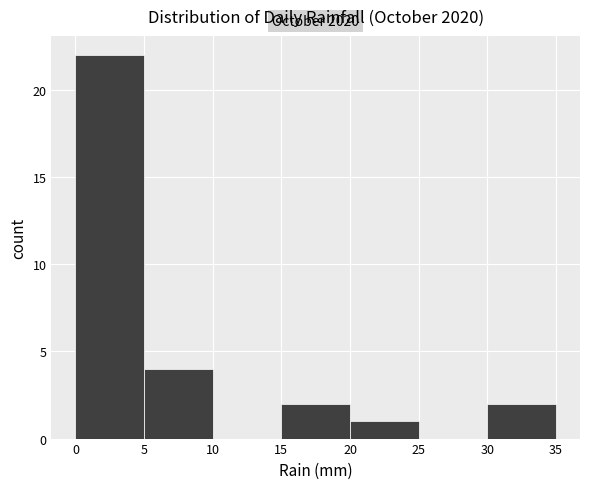

Which range on the x-axis has the tallest bar?

0 to 5